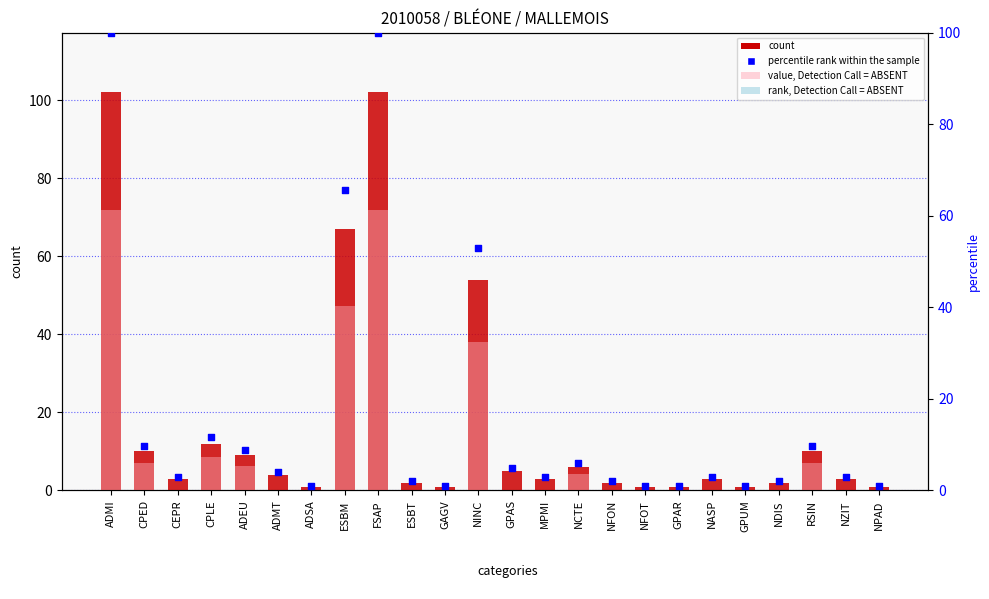

Which series reaches the minimum Y coordinate?

rank, Detection Call = ABSENT